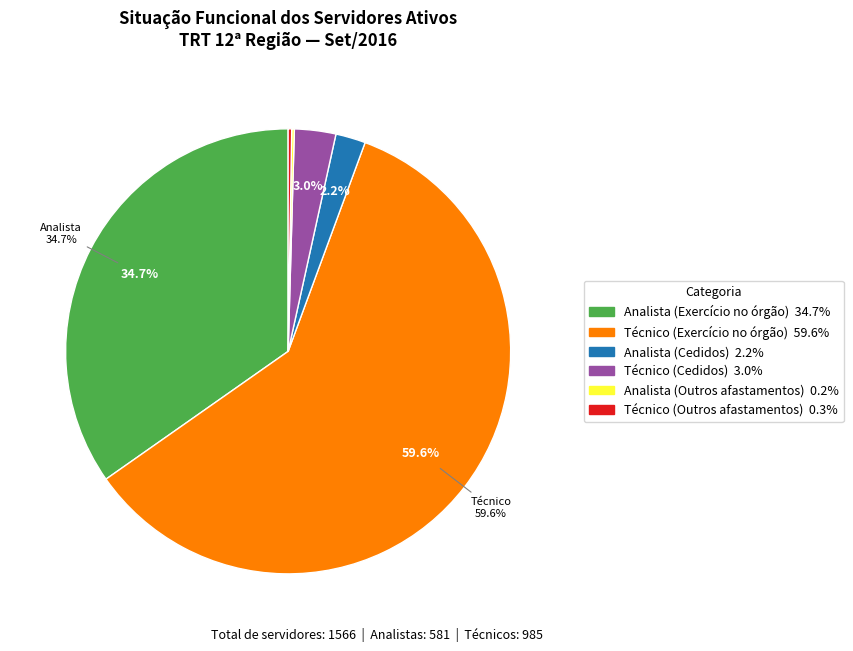

Is there a majority slice in this chart?

Yes